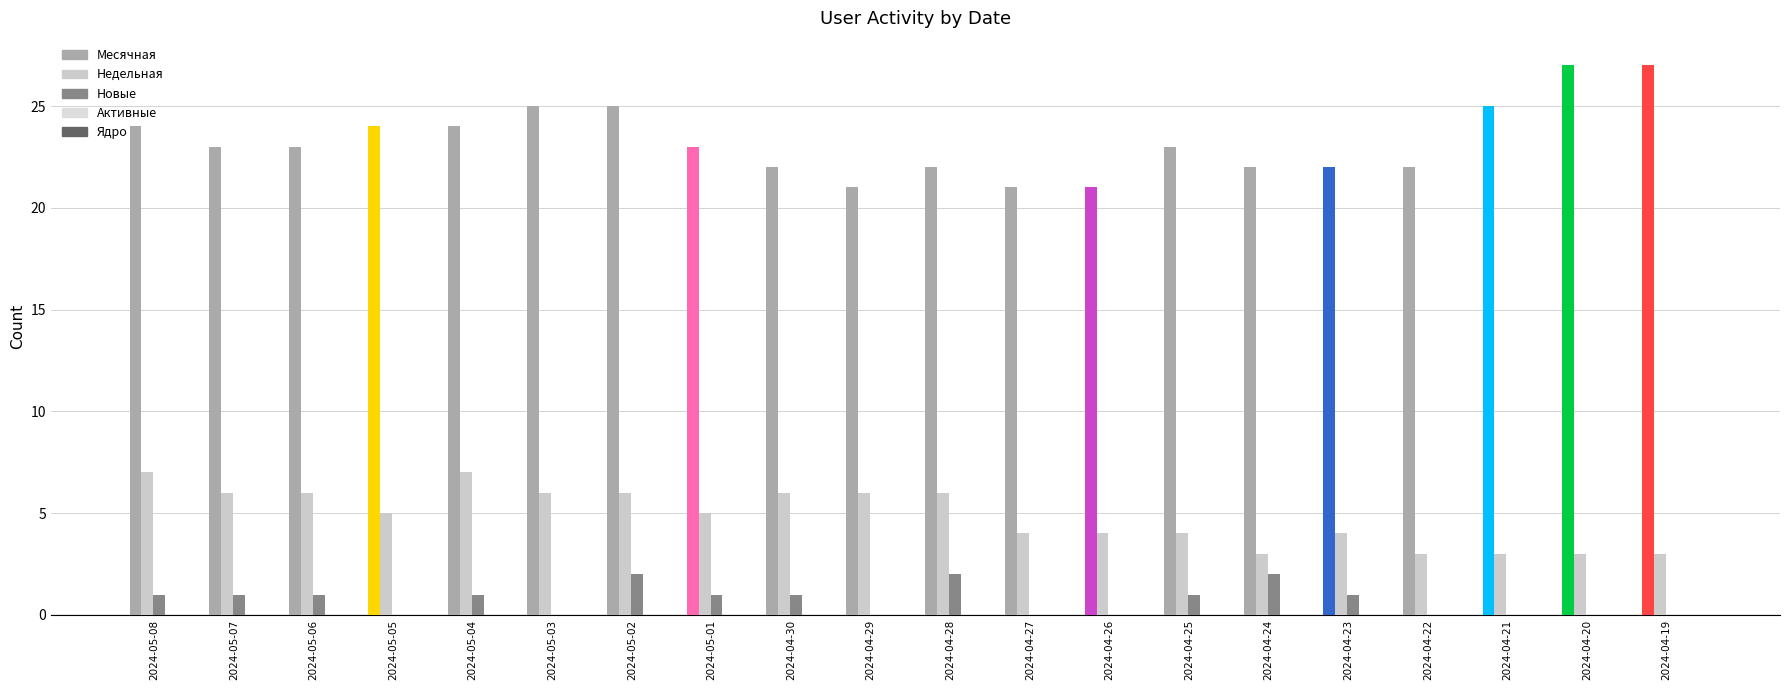

How many data points does each series have?

20